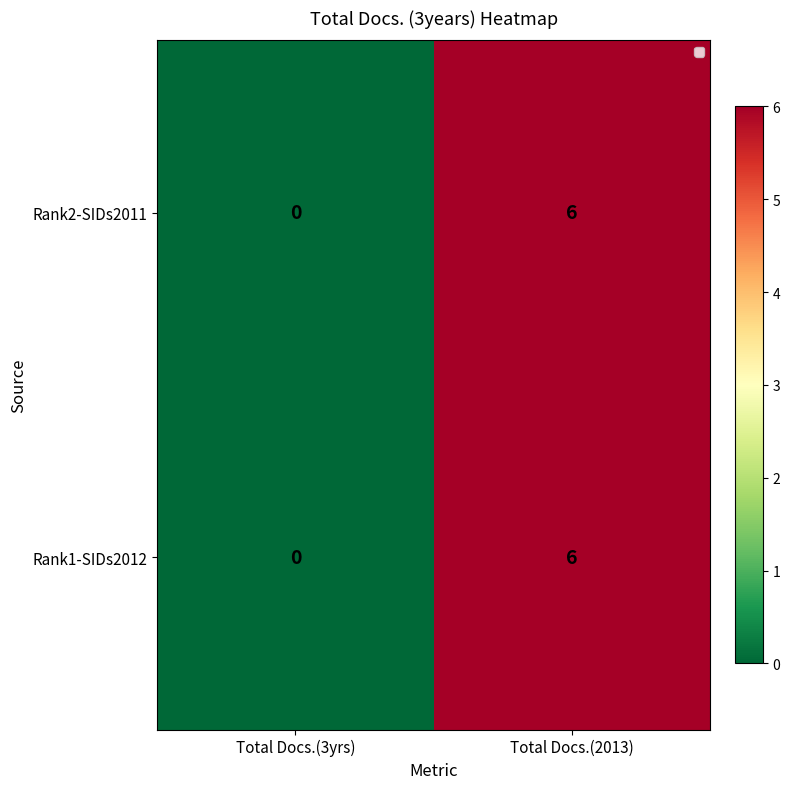

Is the value of Rank1-SIDs2012 at Total Docs.(2013) greater than the value of Rank2-SIDs2011 at Total Docs.(3yrs)?

Yes